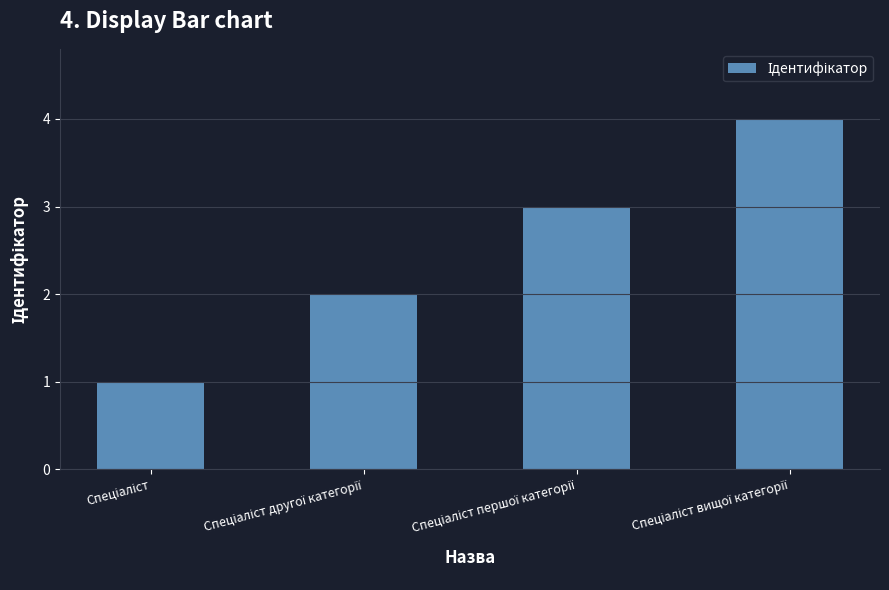

What is the greatest value displayed?

4